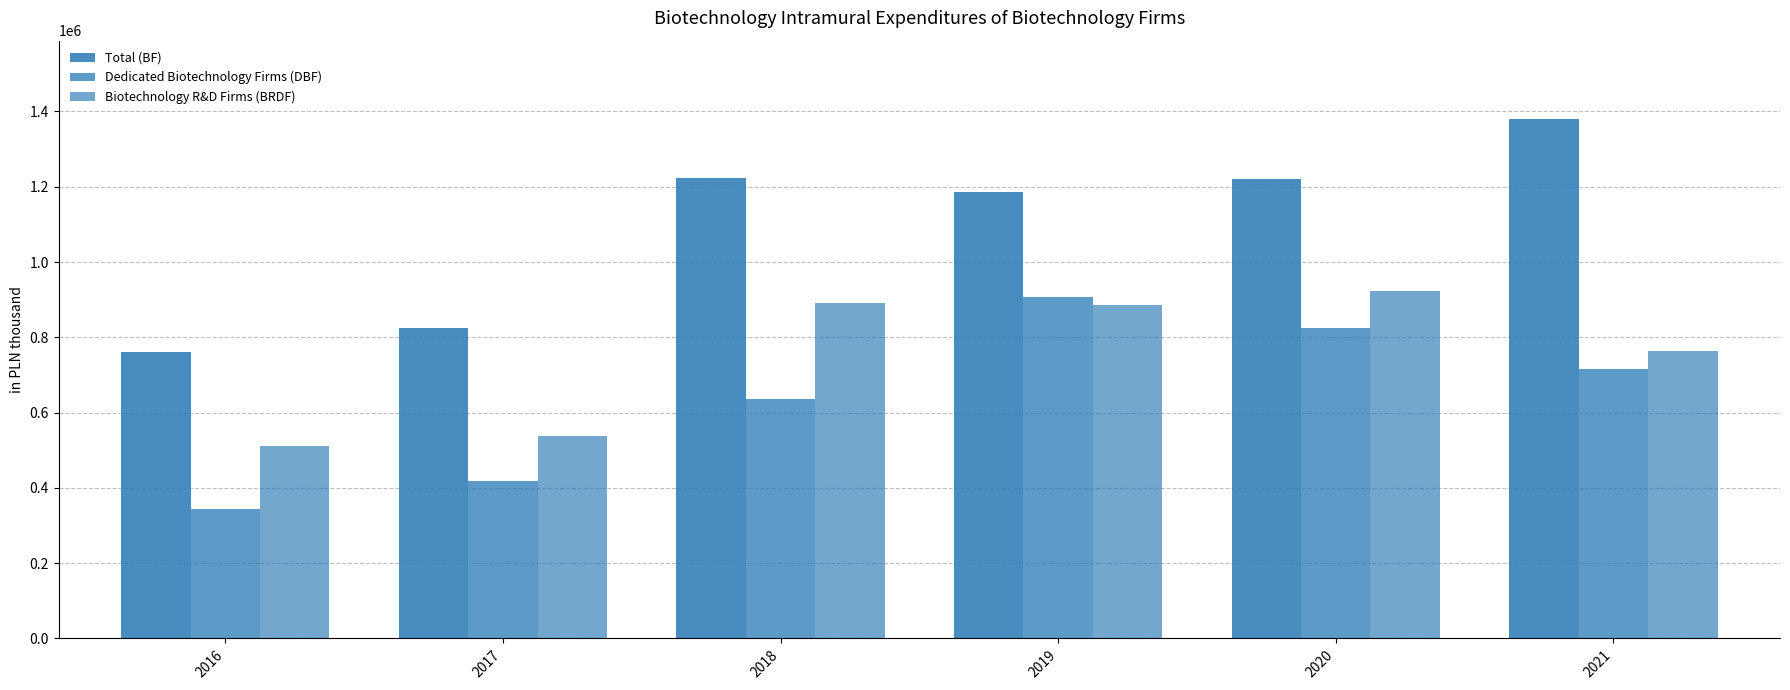

At which category does the chart reach its peak across all series?

2021